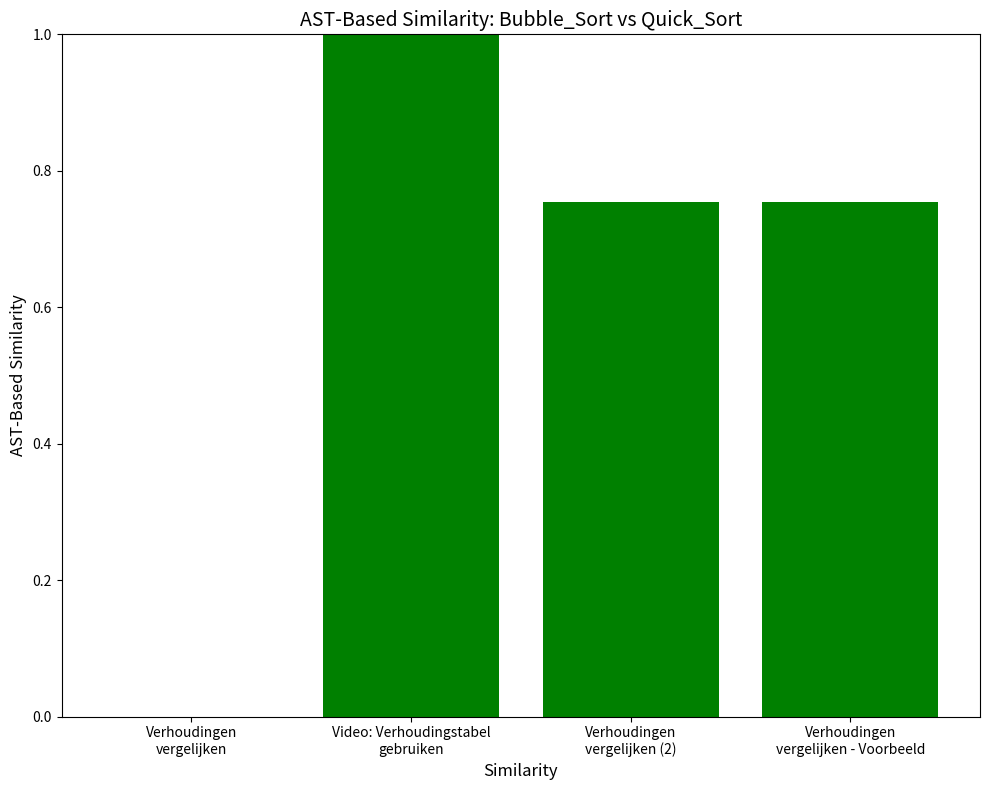

How many values are above zero?

3